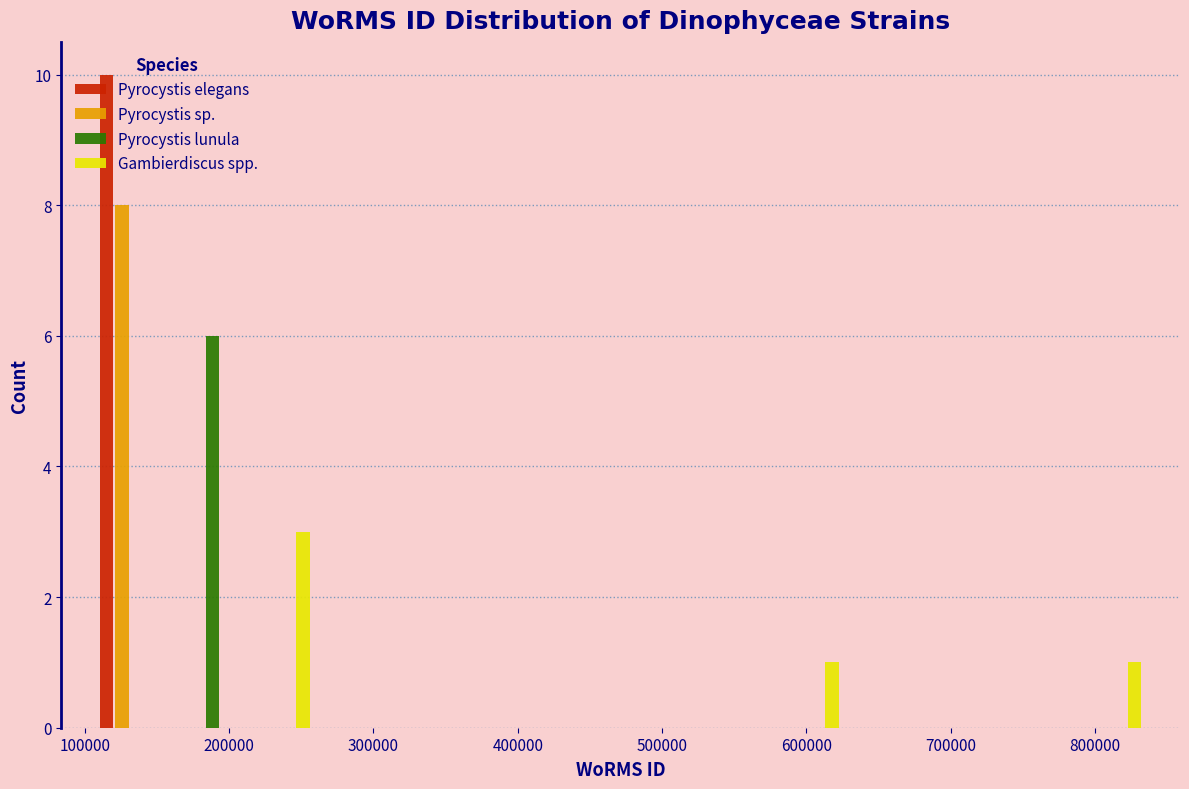

In the Pyrocystis elegans series, which range on the x-axis has the tallest bar?

100000 to 160000